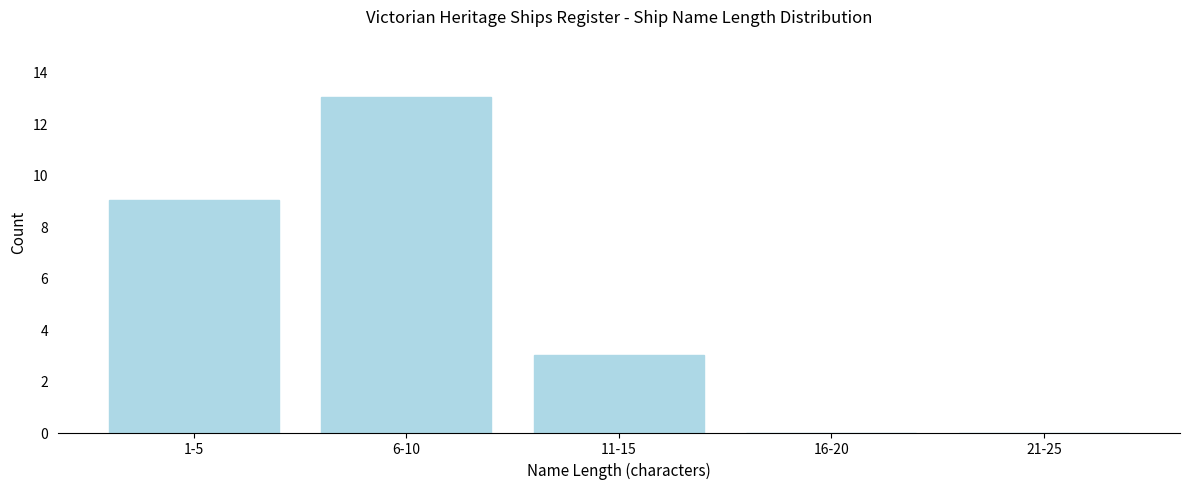

Reading right to left, transcribe all the data shown in this chart.

21-25=0	16-20=0	11-15=3	6-10=13	1-5=9